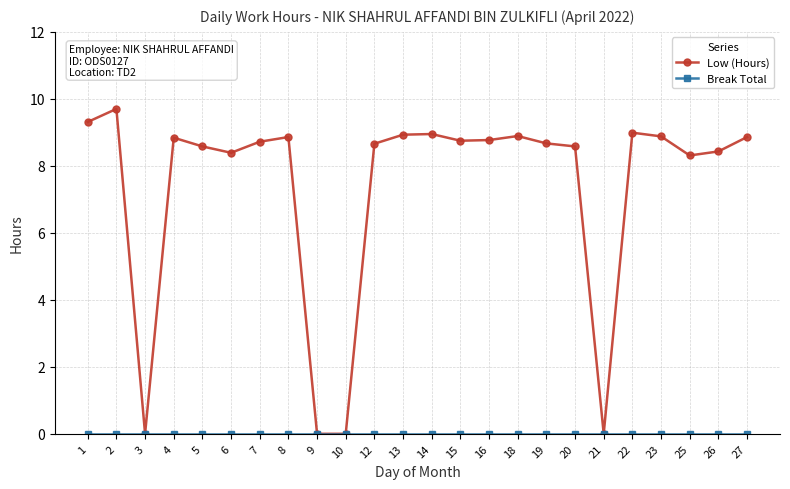

Is it true that Low (Hours) equals 15.5 at 19?

False